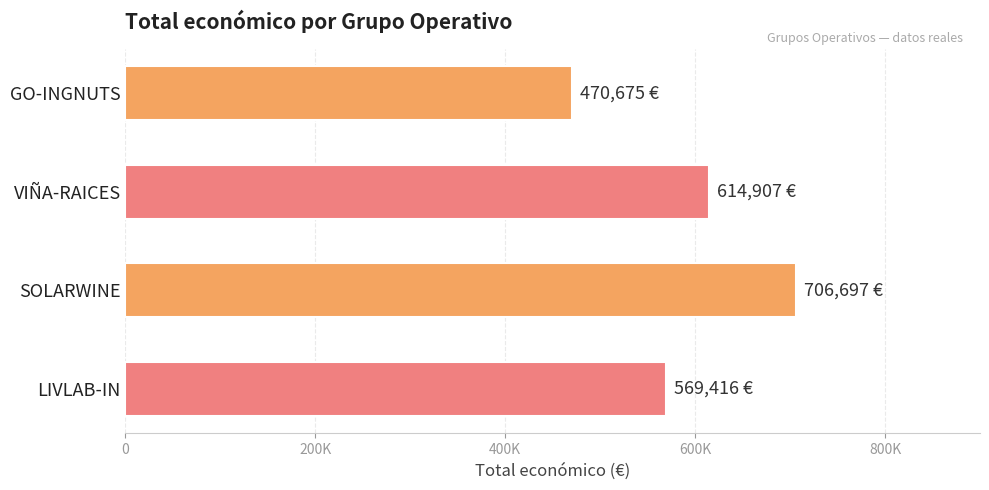

List the labels in order of value, largest first.

SOLARWINE, VIÑA-RAICES, LIVLAB-IN, GO-INGNUTS